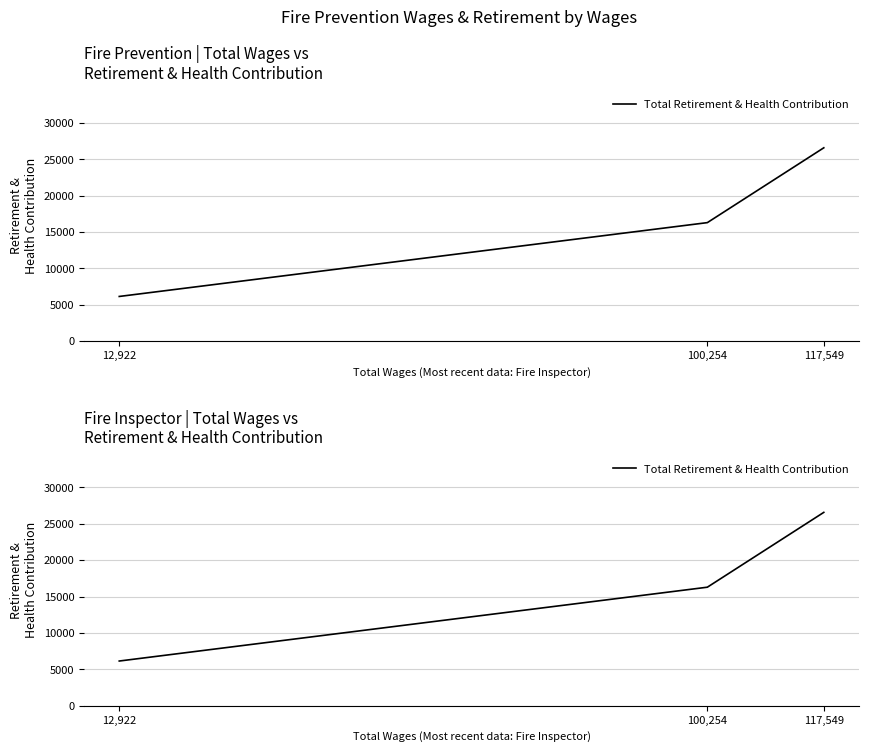

What is the change in value from 100,254 to 12,922?

-10146